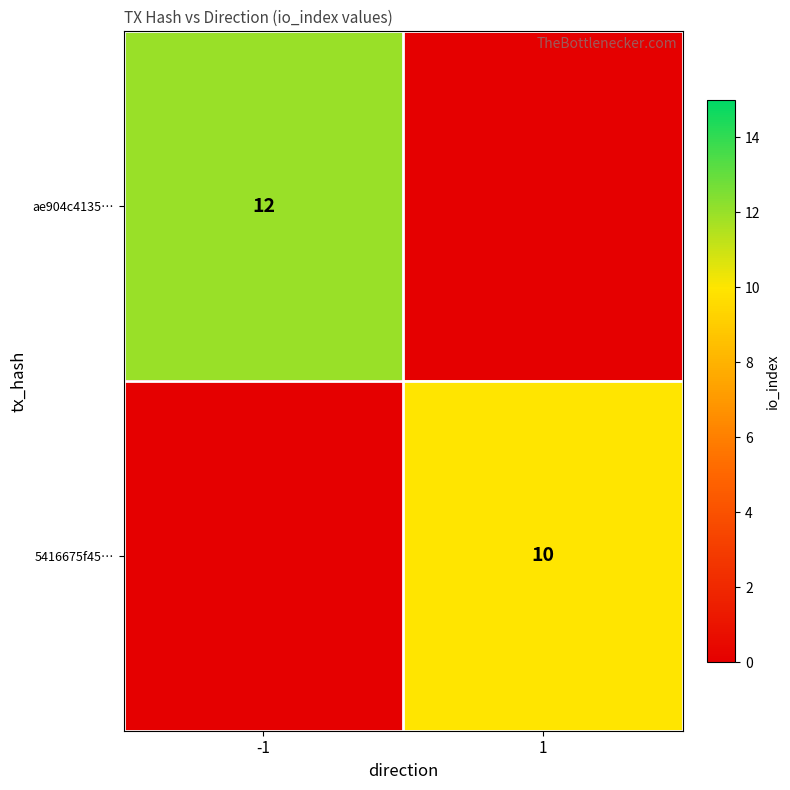

Is the value of 5416675f45… at 1 greater than the value of ae904c4135… at -1?

No